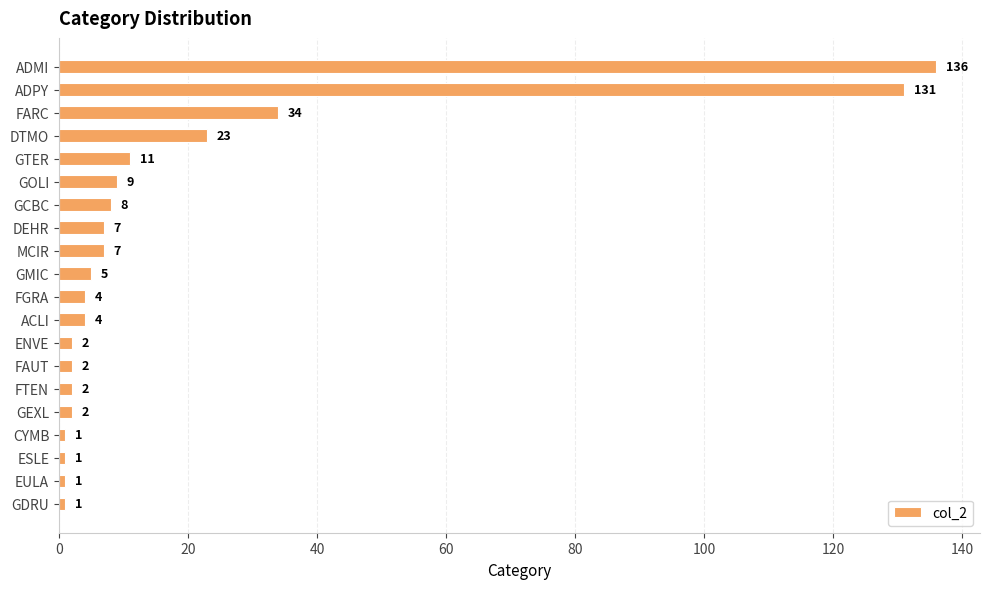

Are the bars horizontal?

Yes